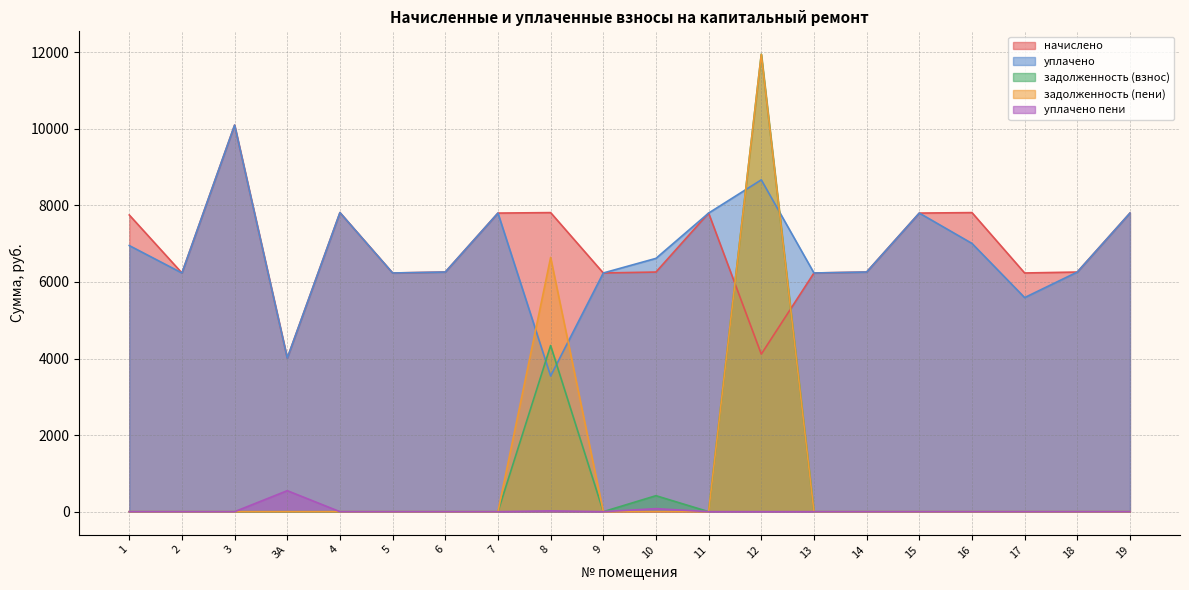

What is the highest value of the уплачено пени series?

548.7